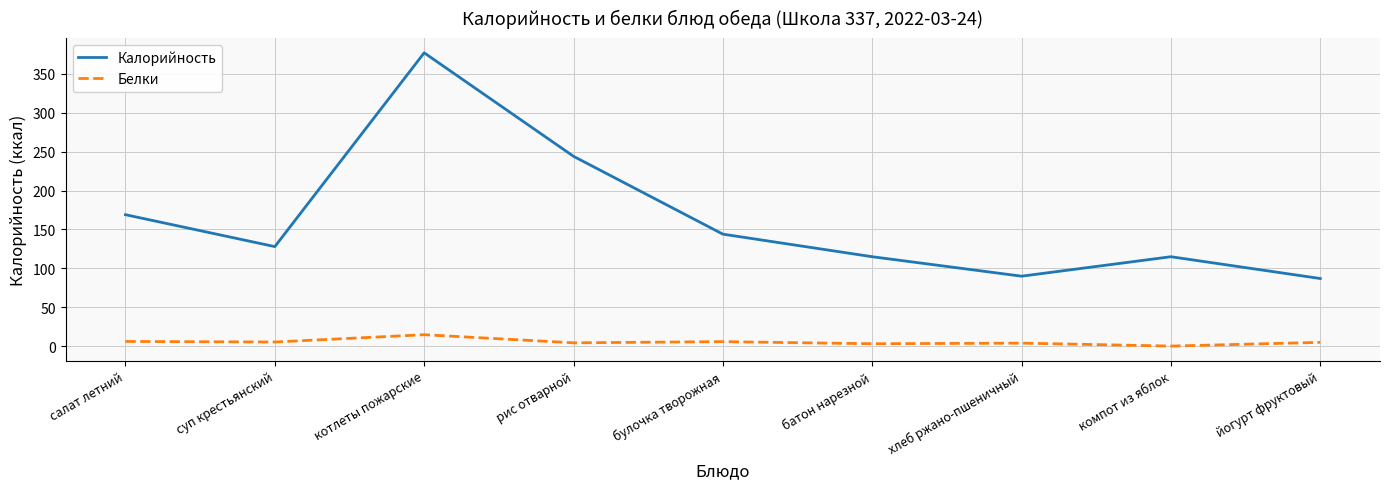

At which label is Калорийность closest to 232?

рис отварной